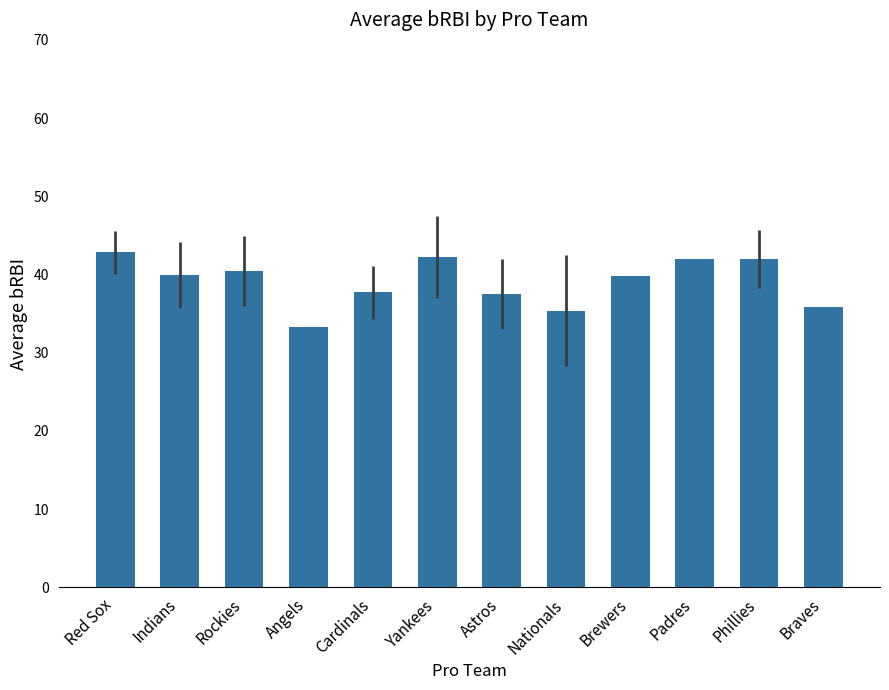

Is it true that the value at Cardinals is 37.7?

True